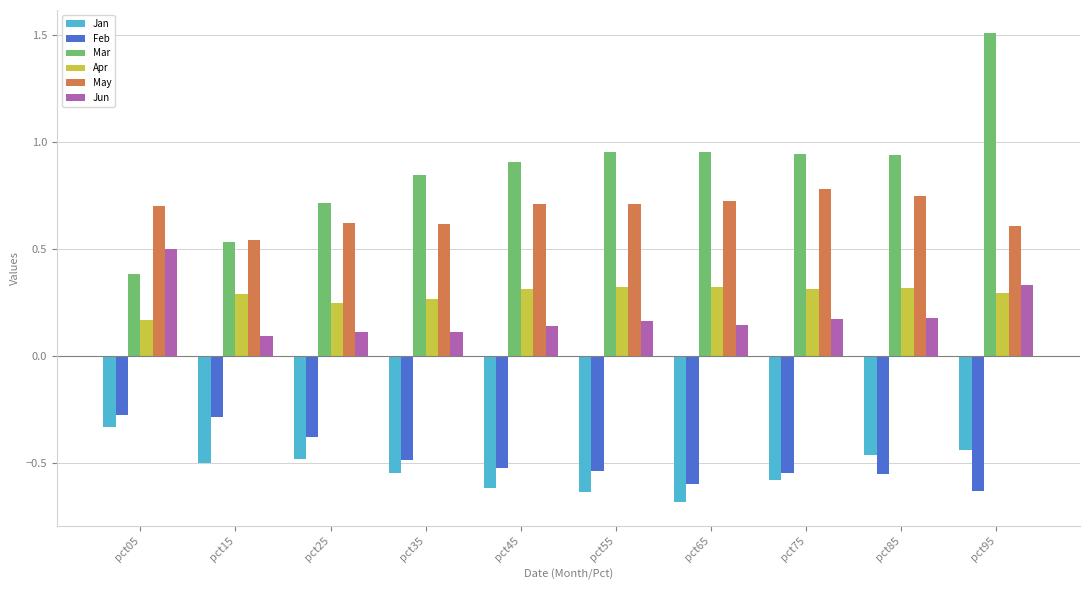

Where is Apr nearest to the value 0?

pct05